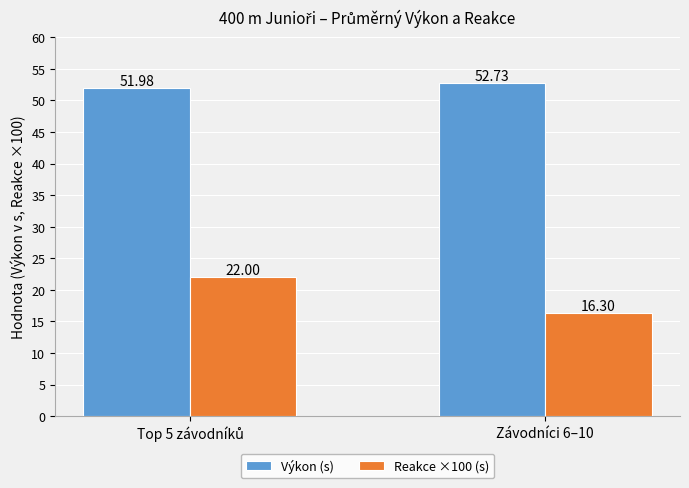

What is the maximum value shown in the chart?

52.7